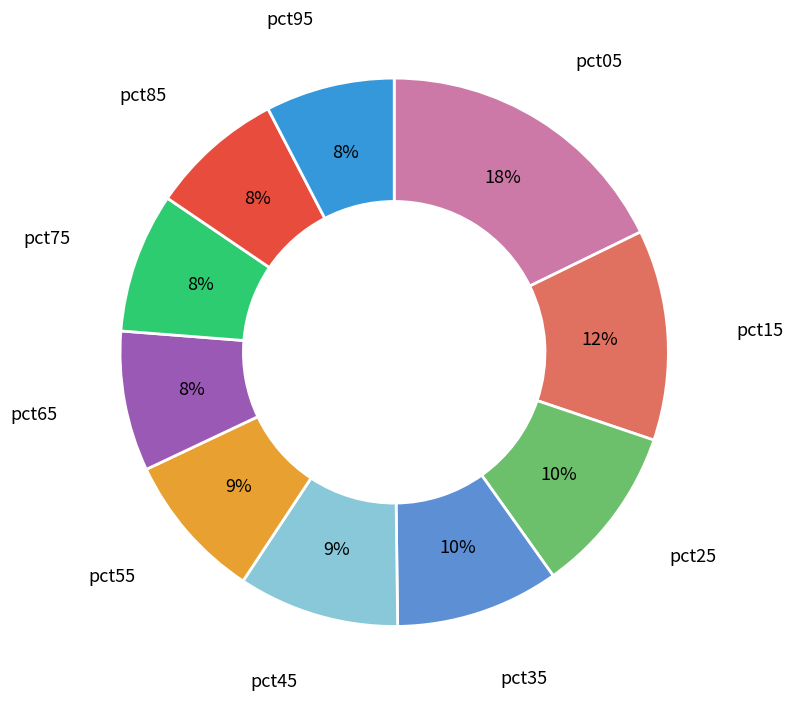

Count the number of slices in the pie.

10